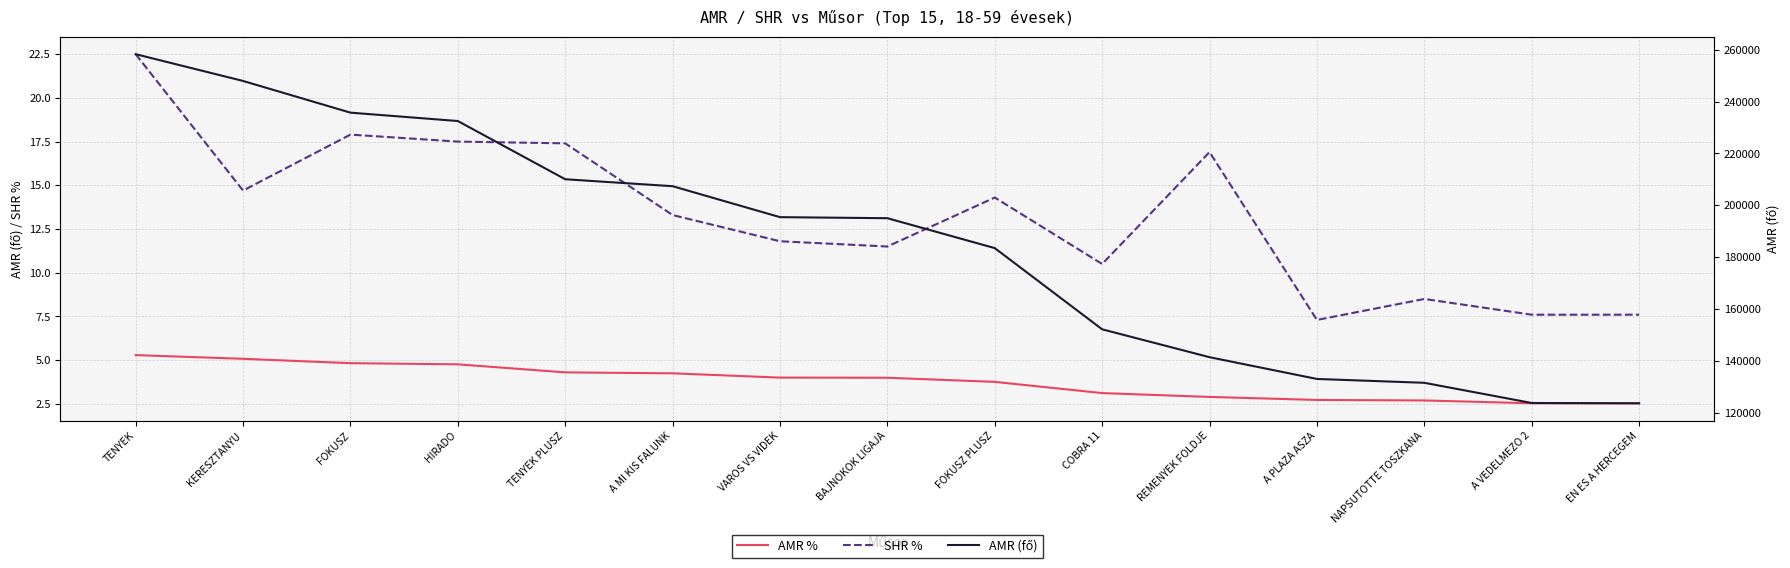

Which has a higher value, HIRADO or COBRA 11?

HIRADO